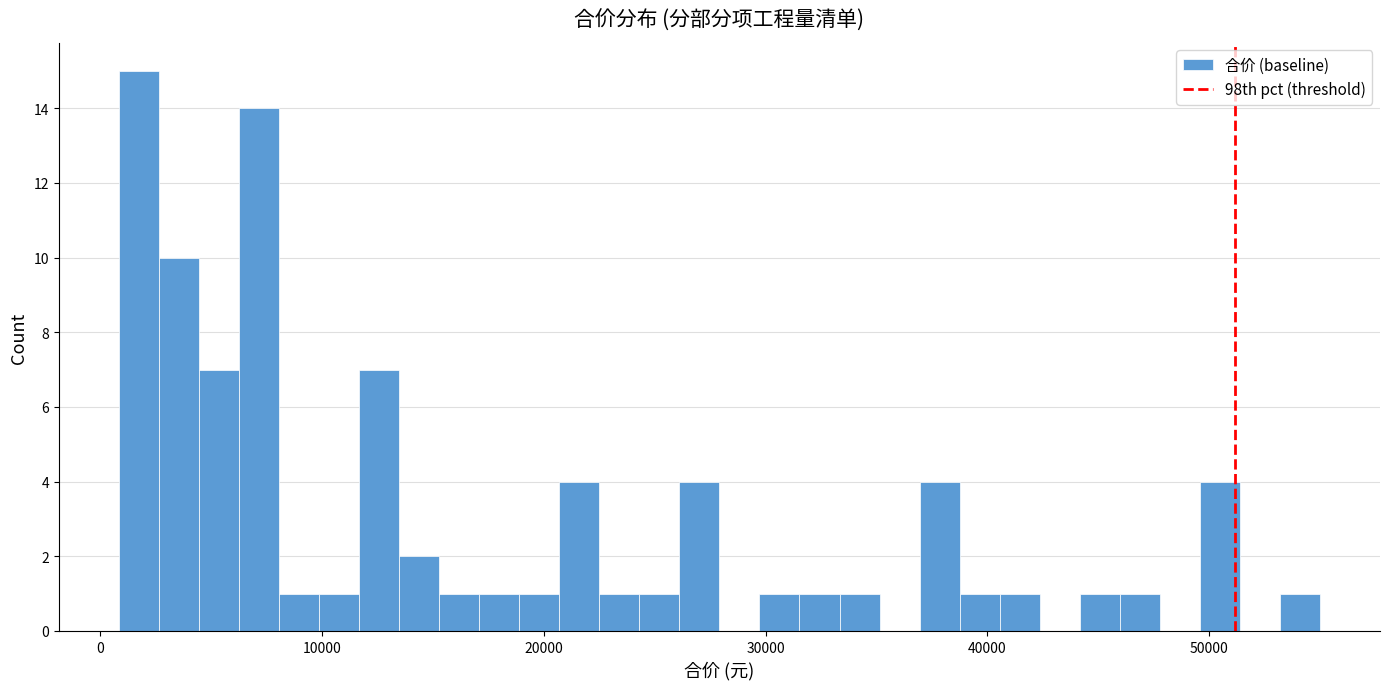

Read against the x-axis, roughly where is the centre of the tallest bar?

2000